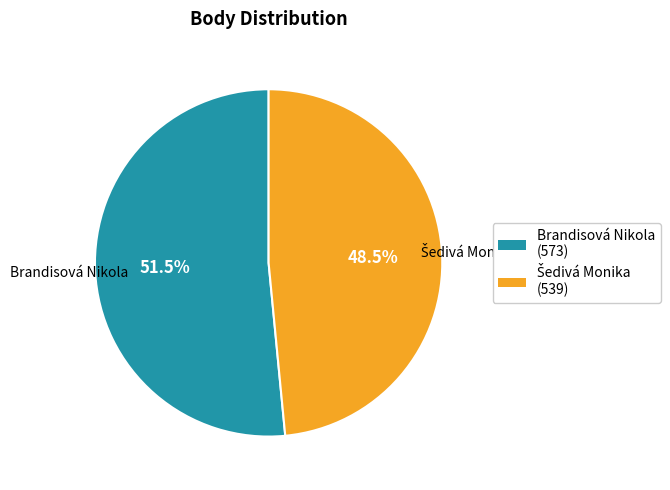

What percentage is NOT represented by Brandisová Nikola?

48.5%